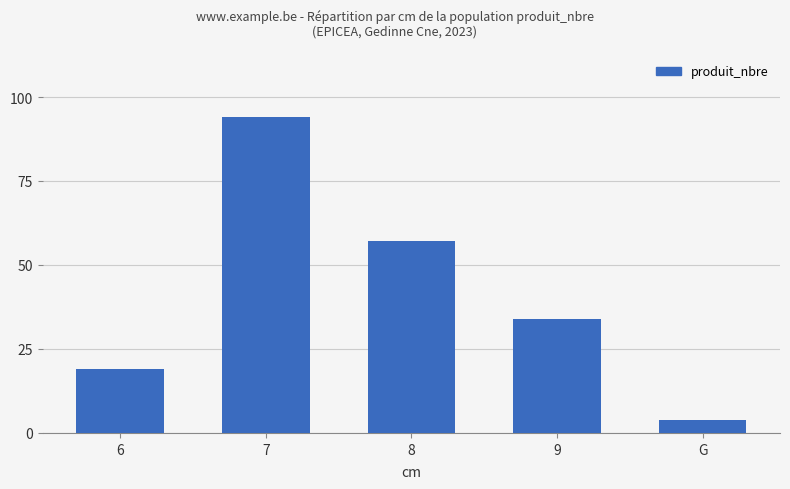

What is the sum of the values at 7 and 6?

113